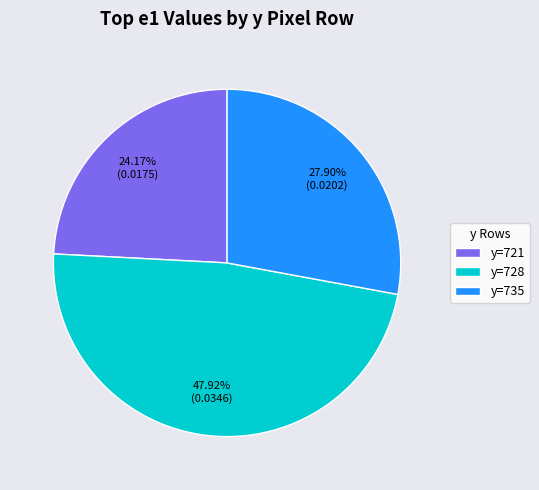

How many slices are in this pie chart?

3